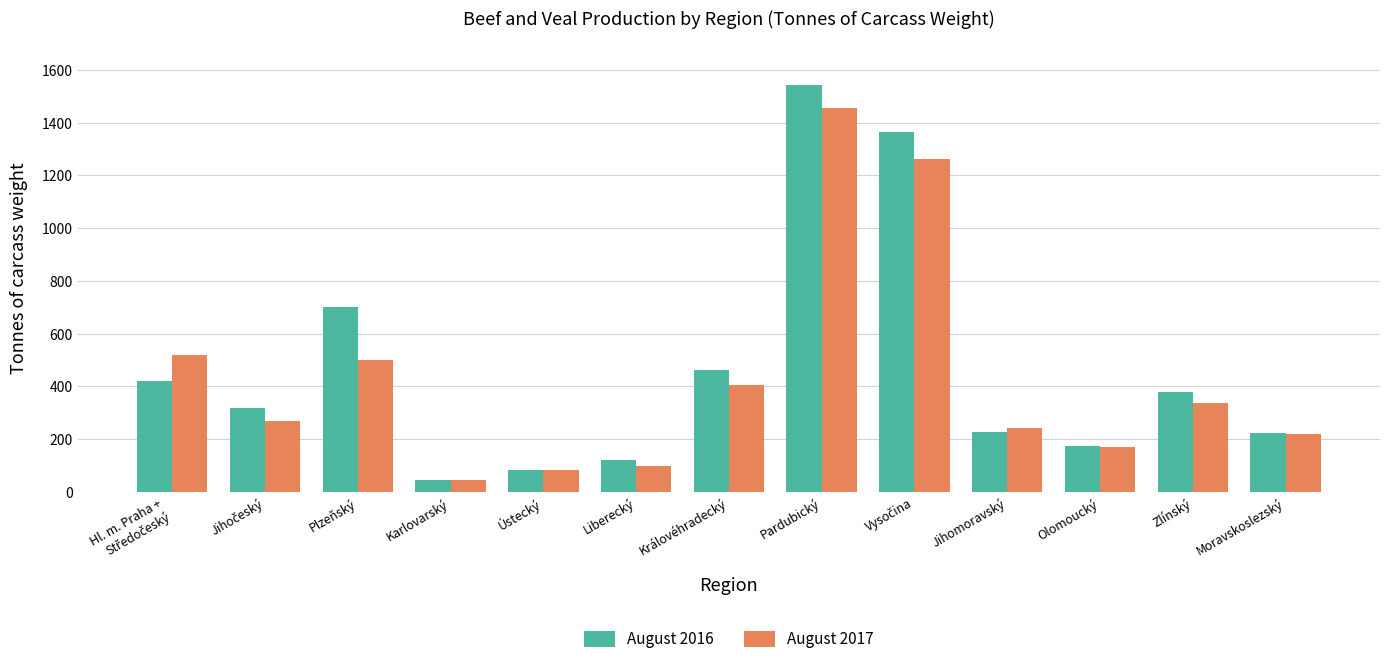

At which label does August 2017 reach its peak?

Pardubický